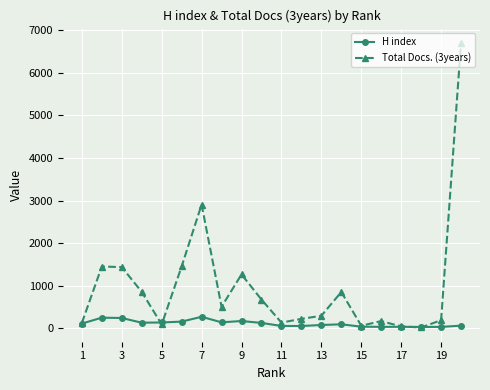

How many lines are shown in the chart?

2